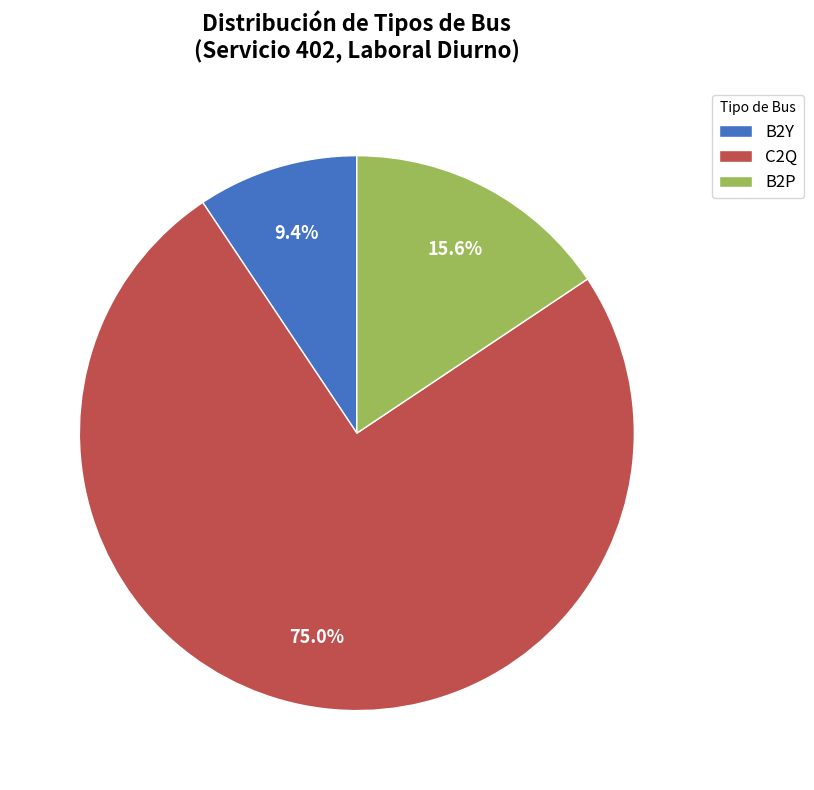

Which category has the smallest portion of the pie?

B2Y